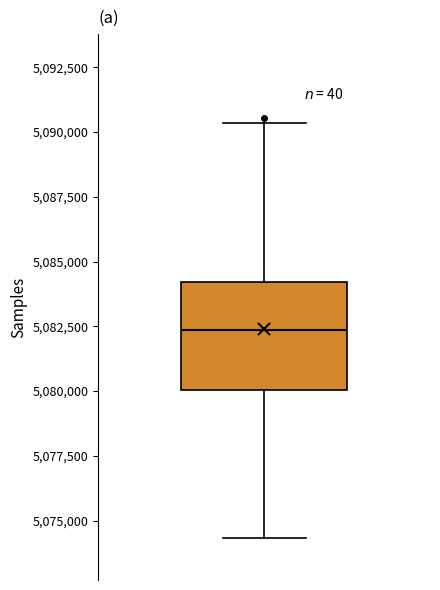

Transcribe this box plot: give where the median line is, the range the box spans, and where the two whiskers end, as read against the y-axis. The values are not printed on the chart, so give them approximately, as read against the axis.

median 5082500, box 5080000 to 5084000, whiskers 5074500 to 5090500